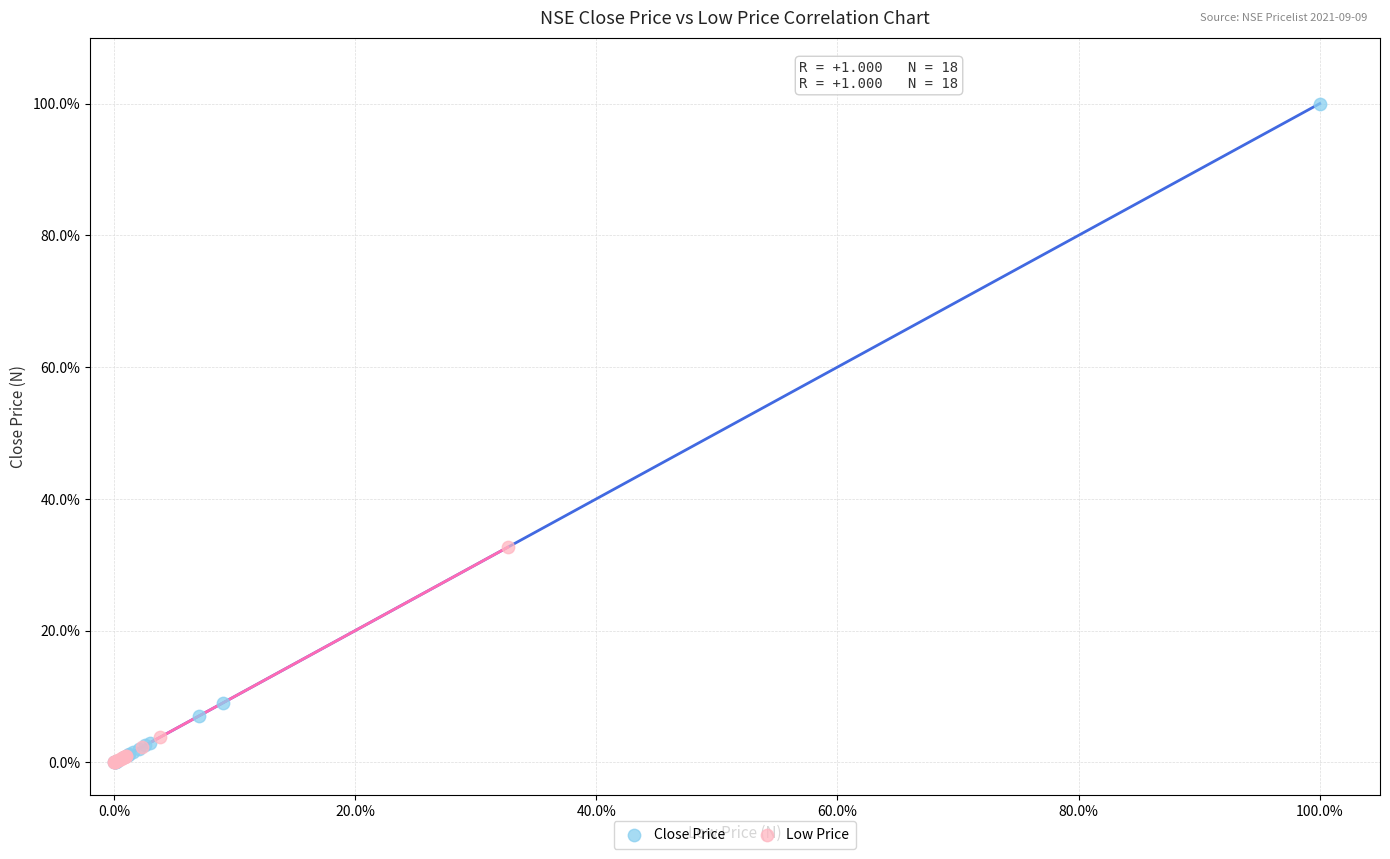

What are all the series names shown in the legend?

Close Price, Low Price